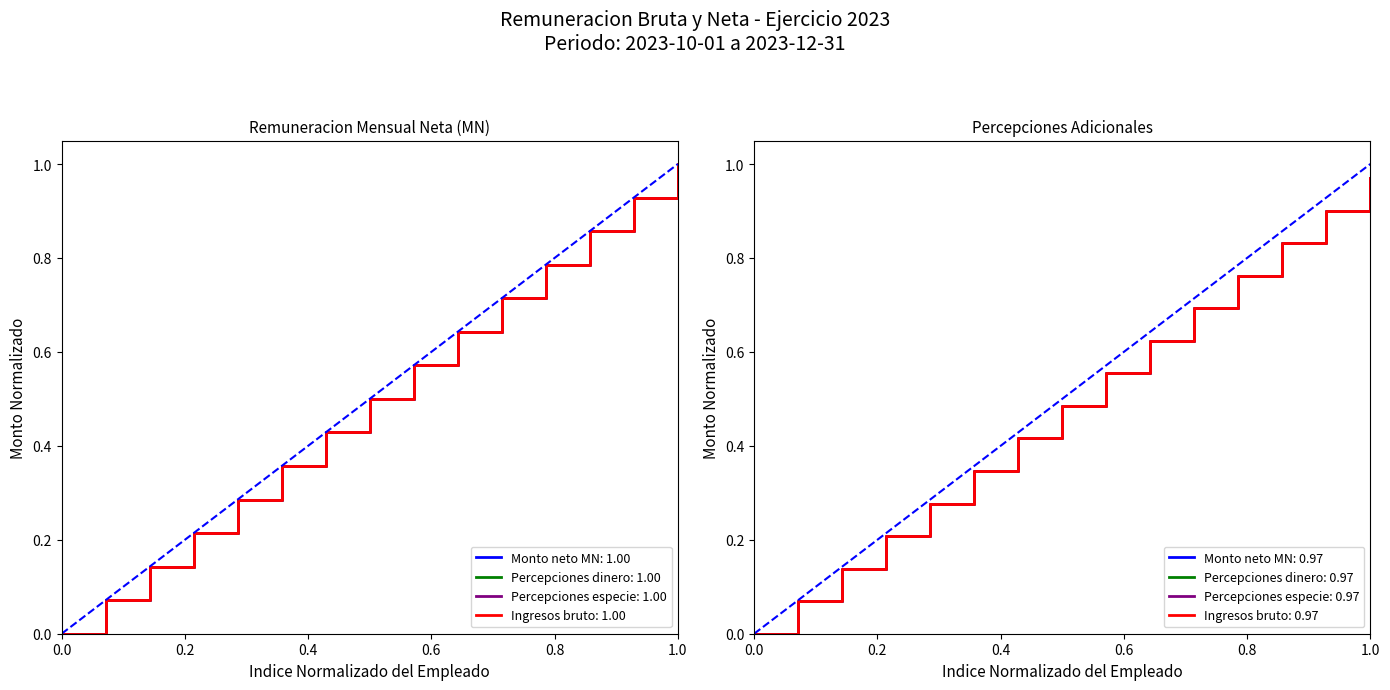

What is the difference between the Ingresos monto bruto values at 13 and 15?

0.1